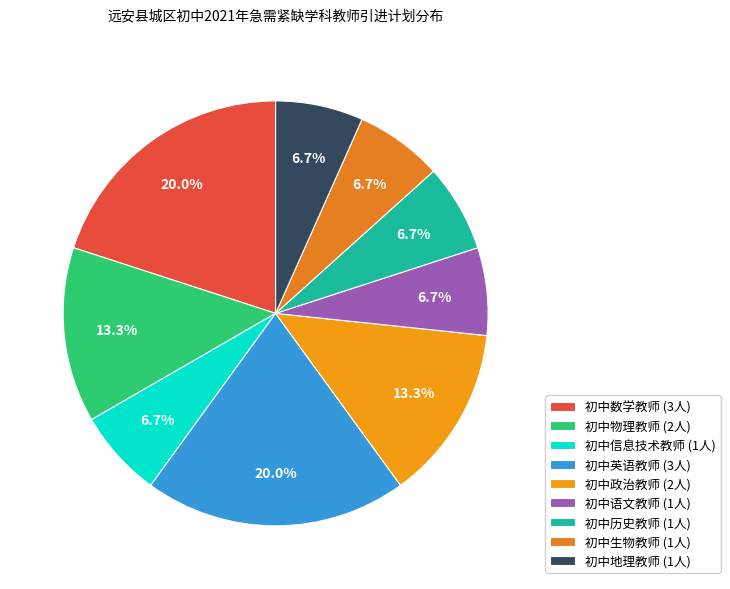

True or false: 初中生物教师 accounts for 7% of the total.

True